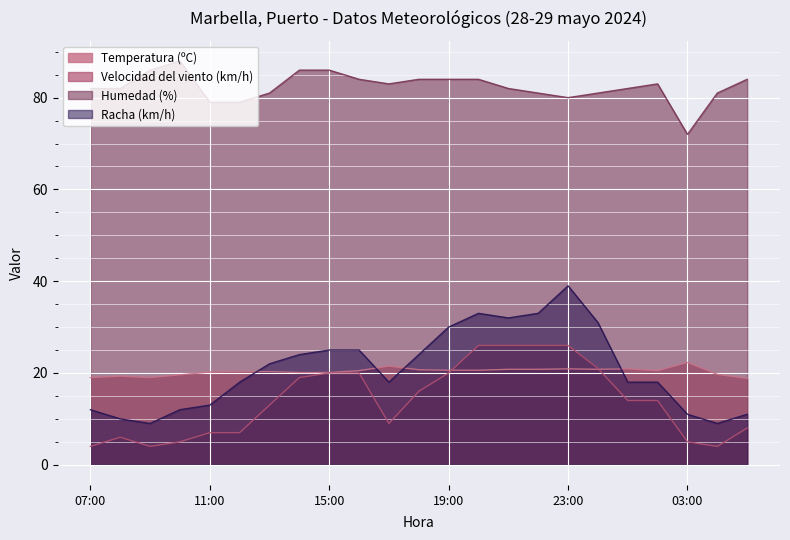

What is the difference between the Velocidad del viento (km/h) values at 21:00 and 15:00?

6.0